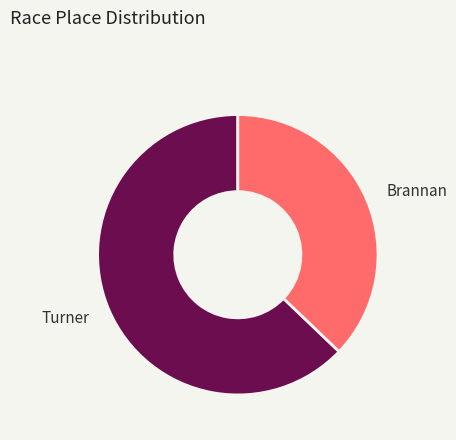

Is the sum of Turner and Brannan greater than half?

Yes